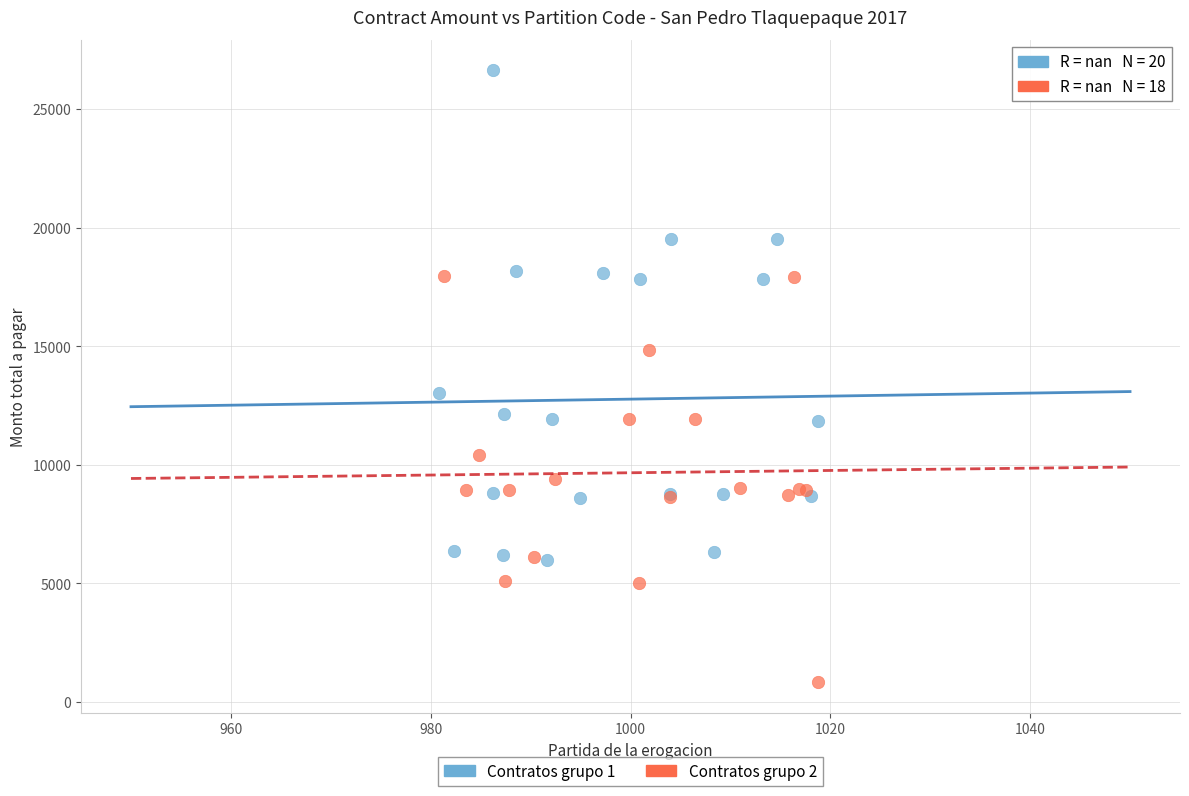

Which series reaches the minimum Y coordinate?

Contratos grupo 2